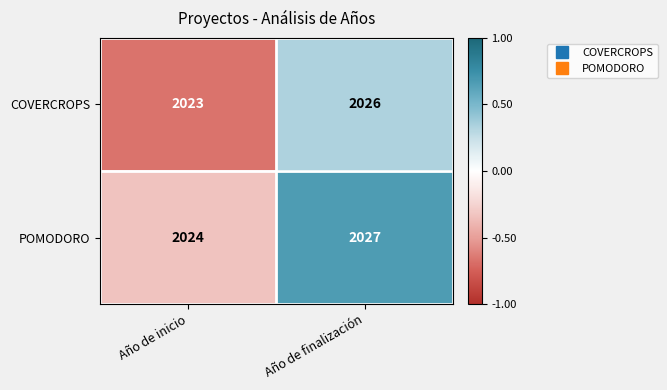

What is the minimum value shown in the chart?

2023